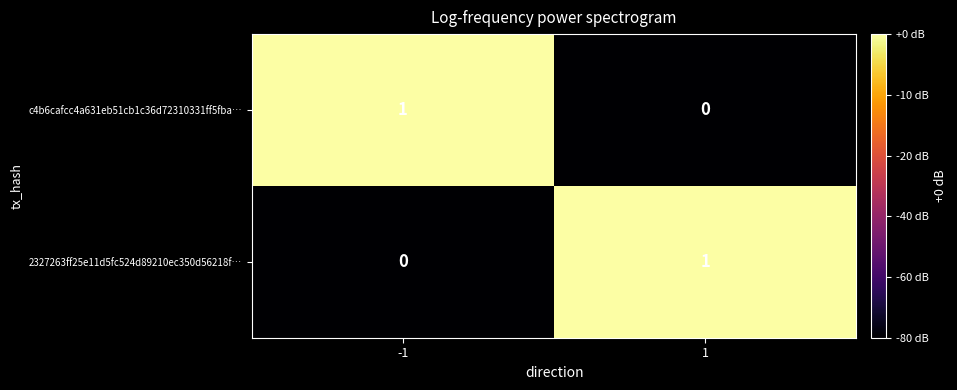

What is the greatest value displayed?

1